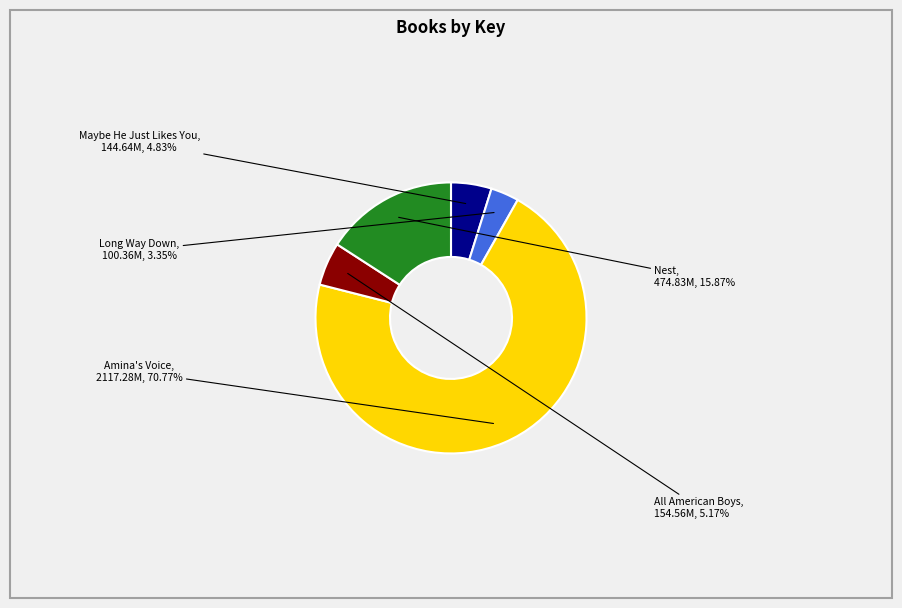

Which category accounts for the majority?

Amina's Voice